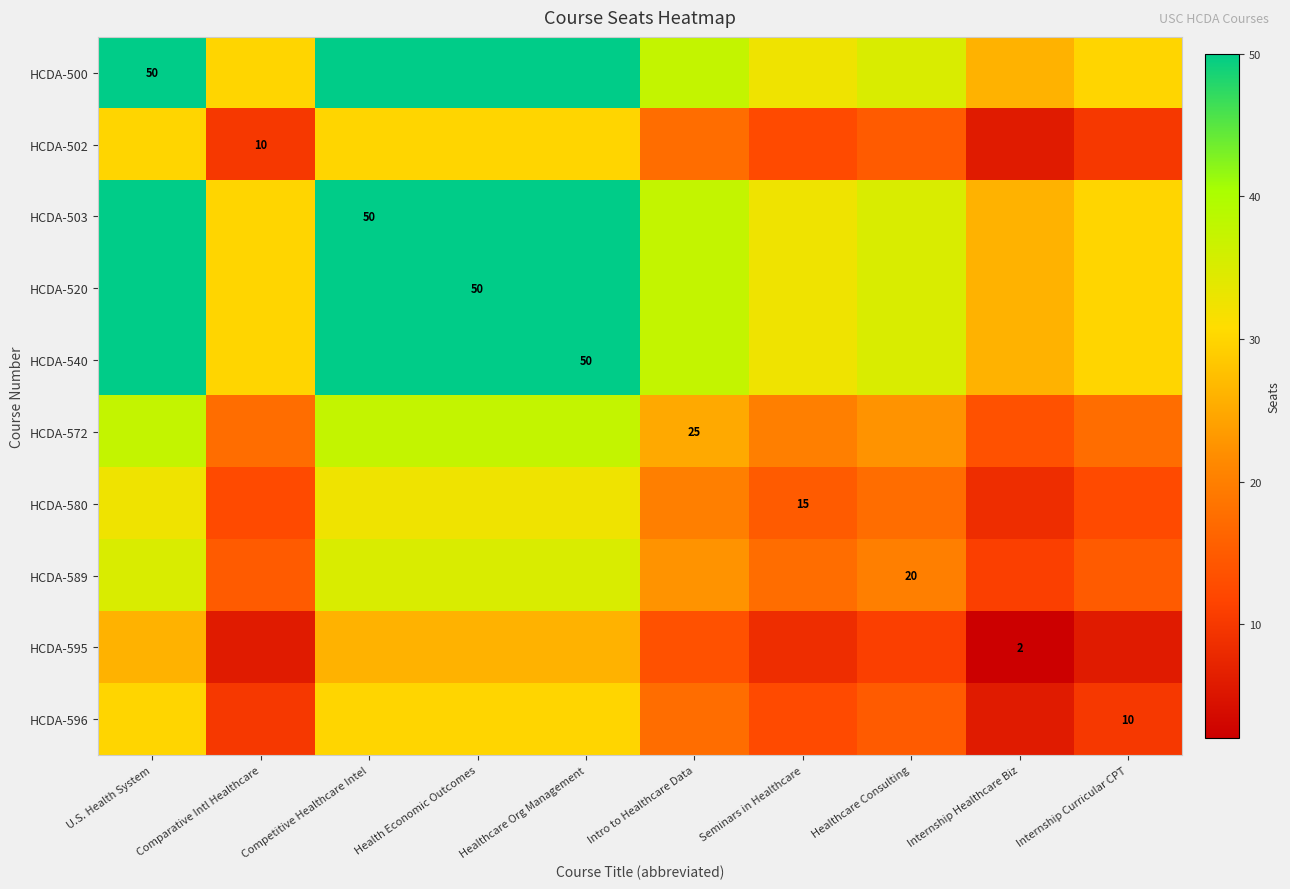

What is the approximate value of HCDA-572 at Internship Healthcare Biz?

13.5